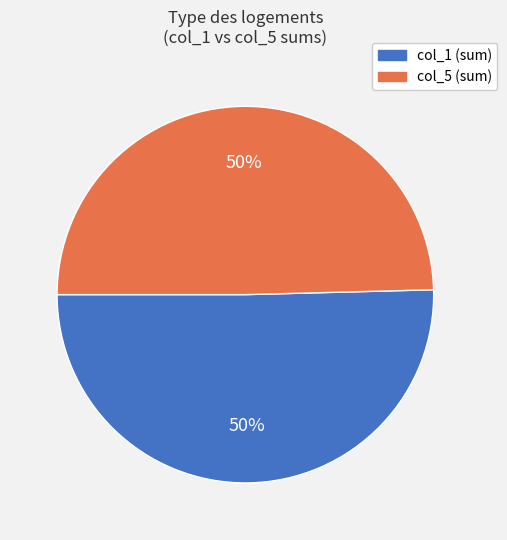

To the nearest percent, what is the average slice percentage?

50%